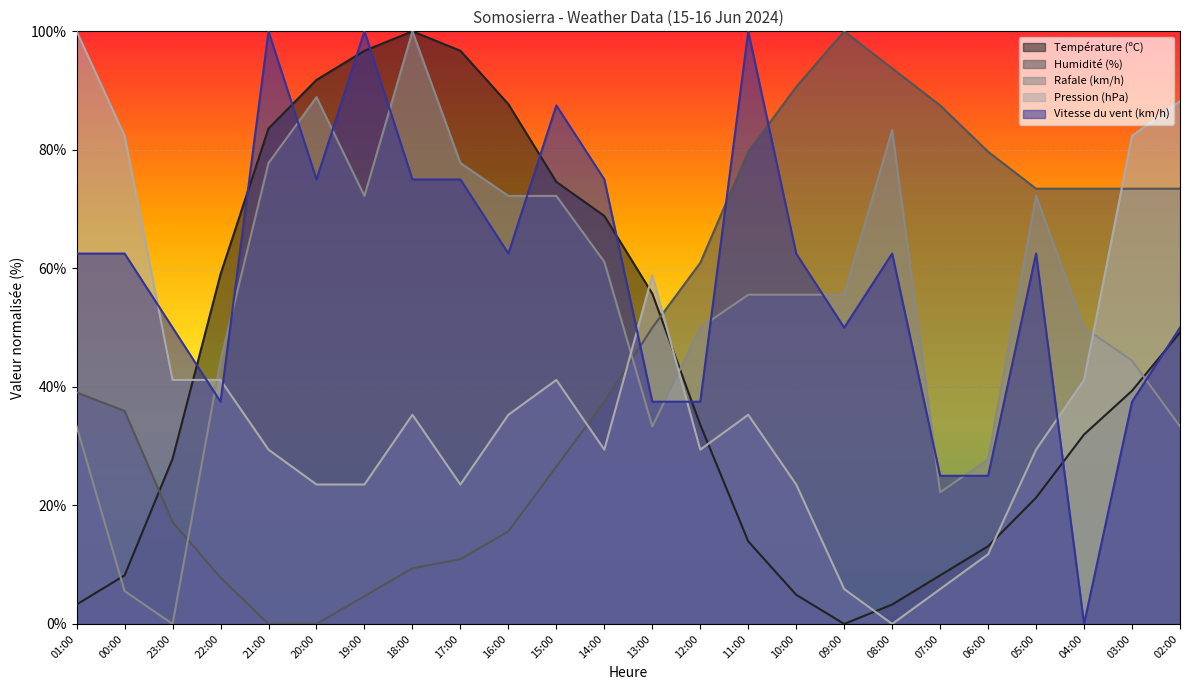

What is the greatest value displayed?

100.0